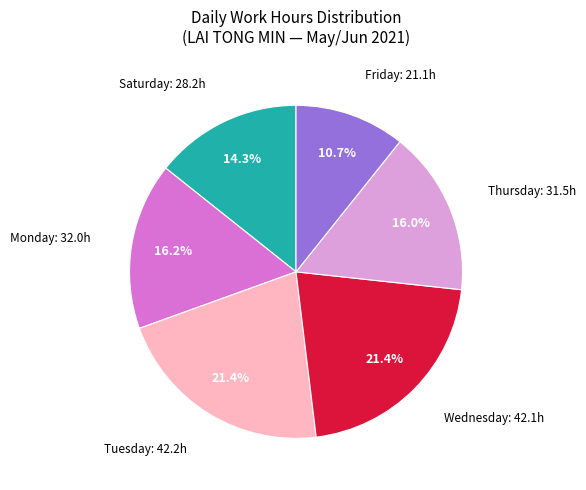

Is there any slice that represents more than half of the pie?

No